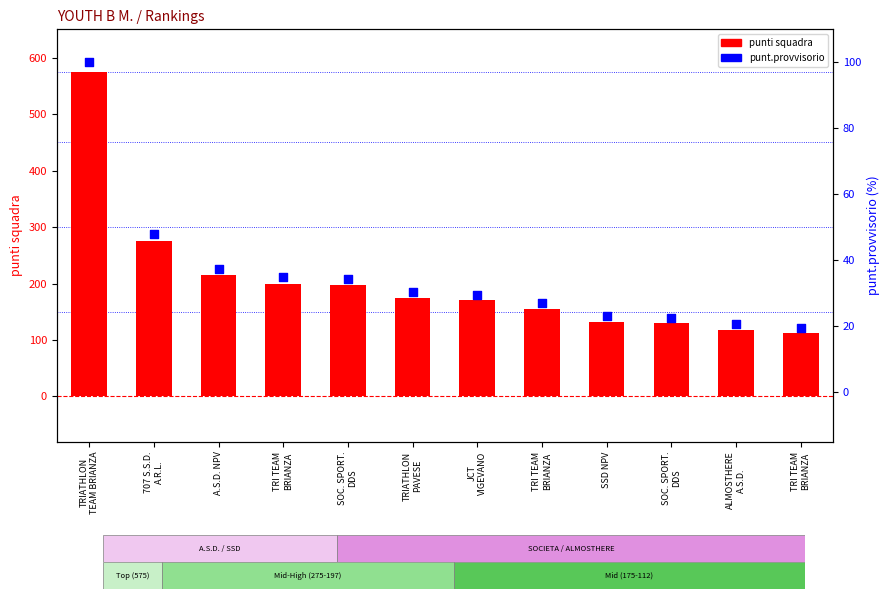

Which series reaches the minimum Y coordinate?

punt.provvisorio